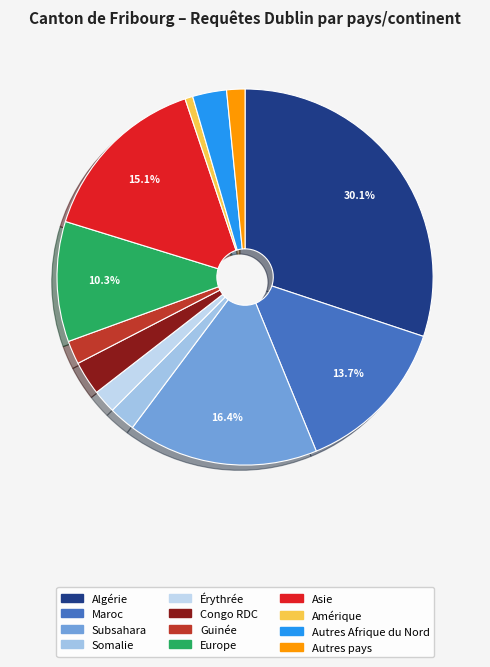

How many segments does this pie chart have?

12